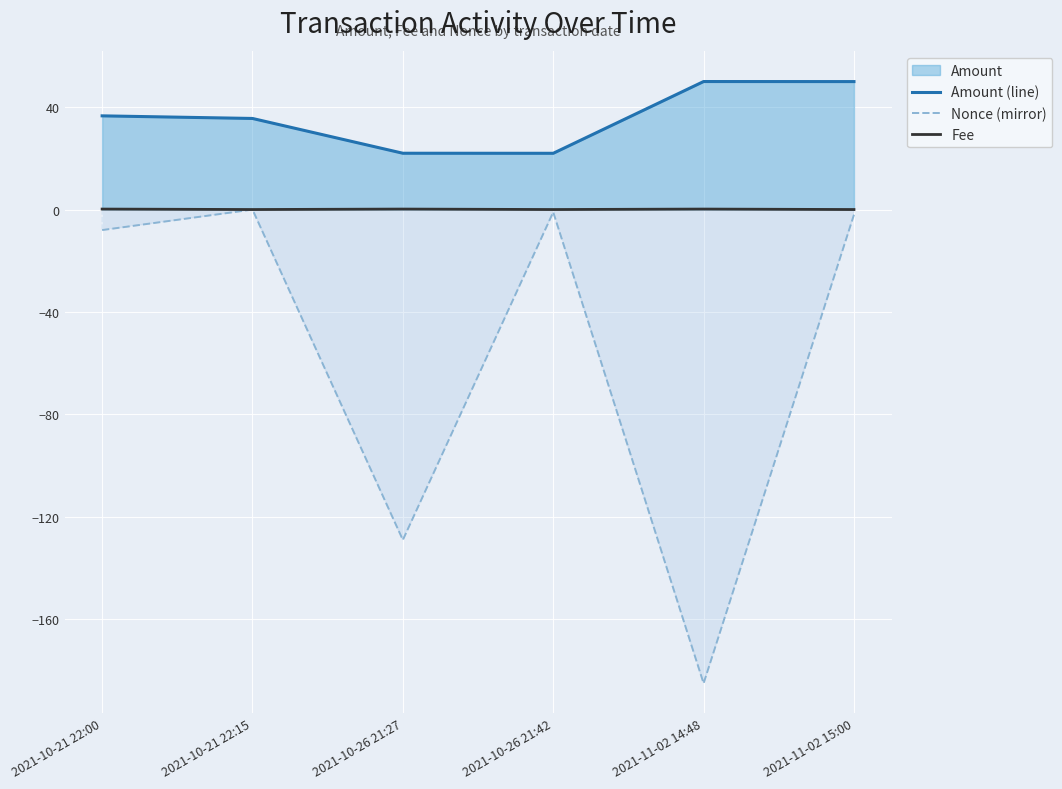

What is the label of the 5th point from the right?

2021-10-21 22:15